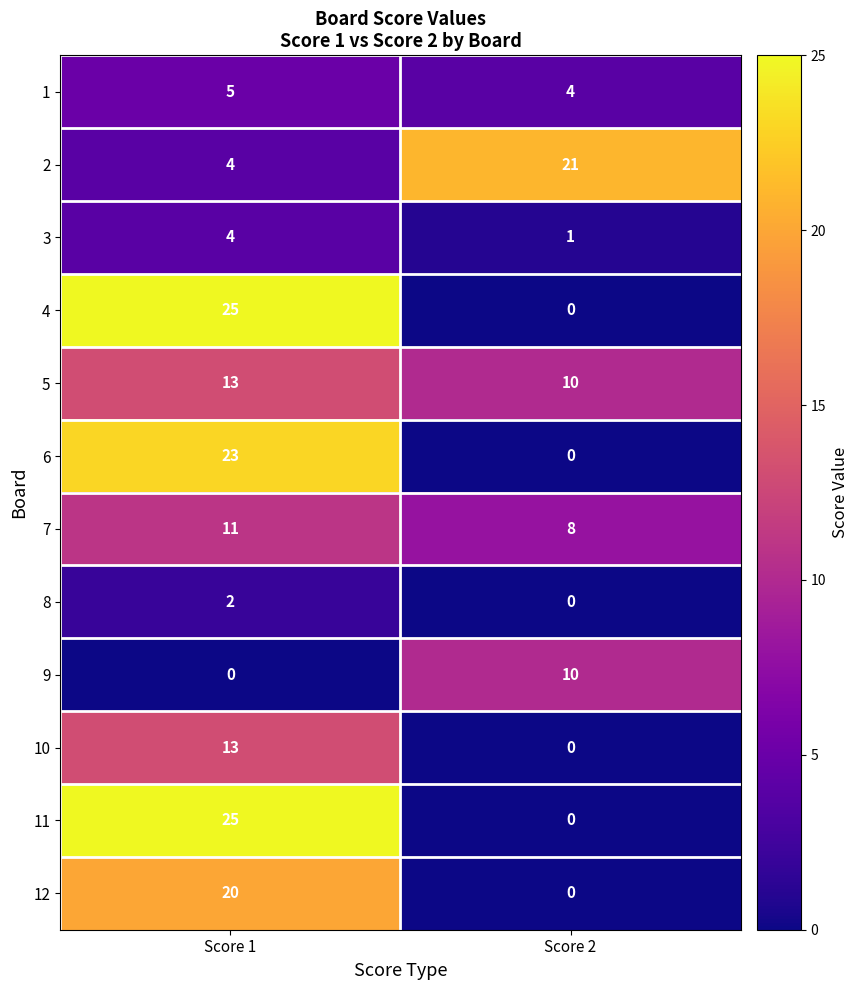

What is the greatest value displayed?

25